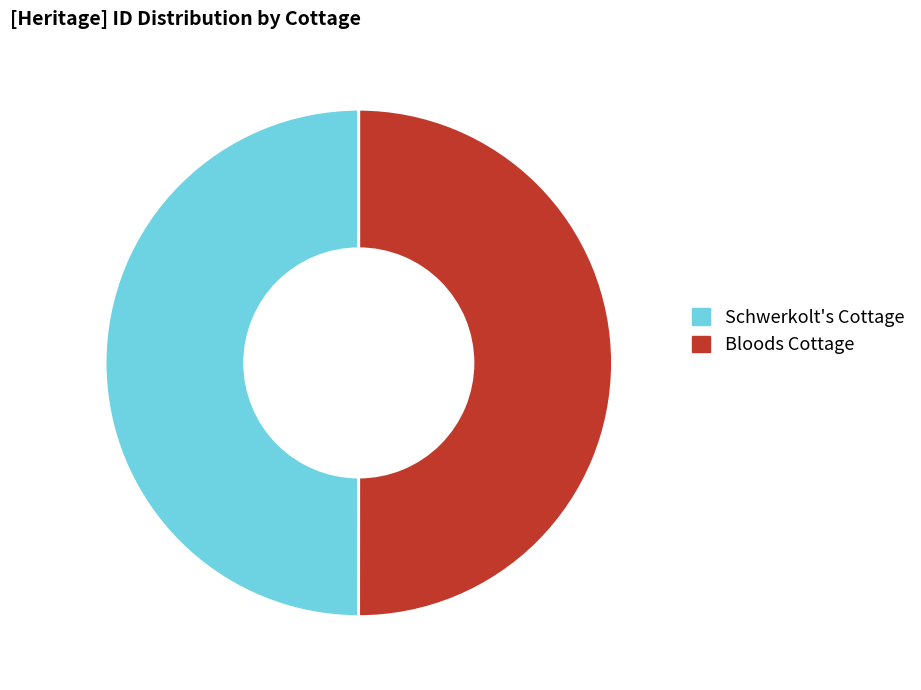

Is the sum of Bloods Cottage and Schwerkolt's Cottage greater than half?

Yes